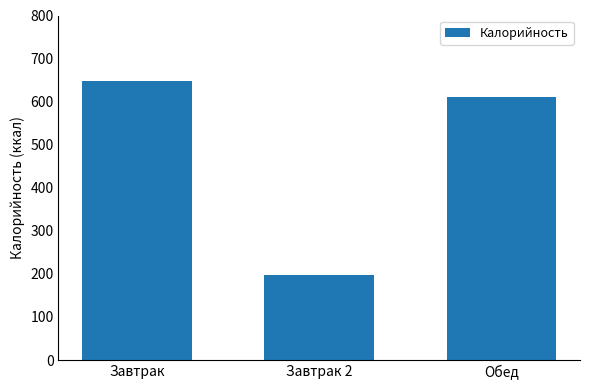

Rank the categories by value from highest to lowest.

Завтрак, Обед, Завтрак 2